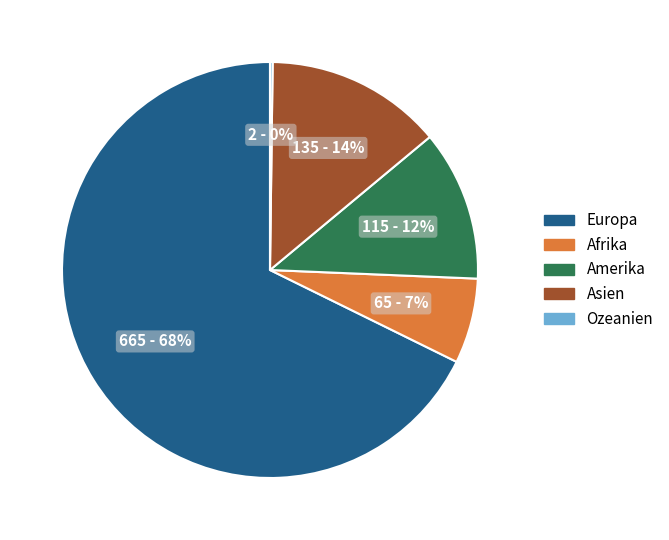

Combined, do Afrika and Europa account for over 50%?

Yes